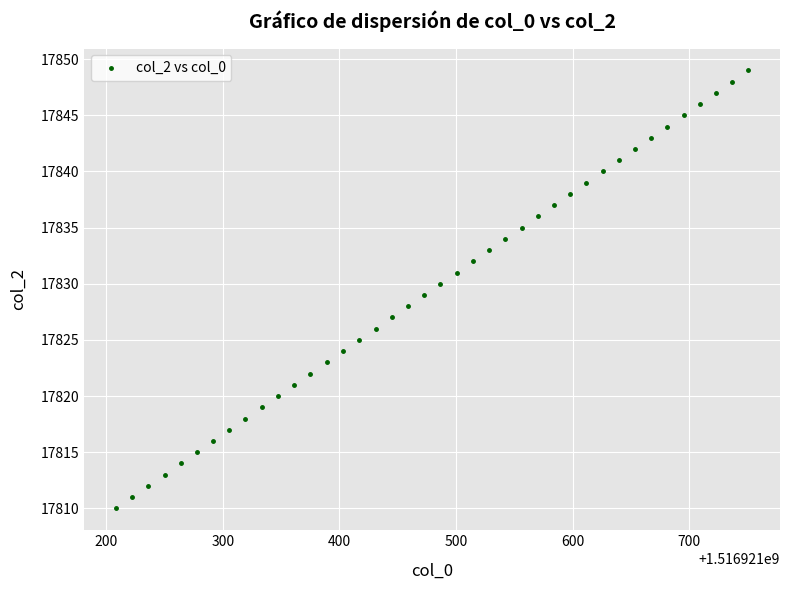

What is the range of Y values (max minus min)?

39